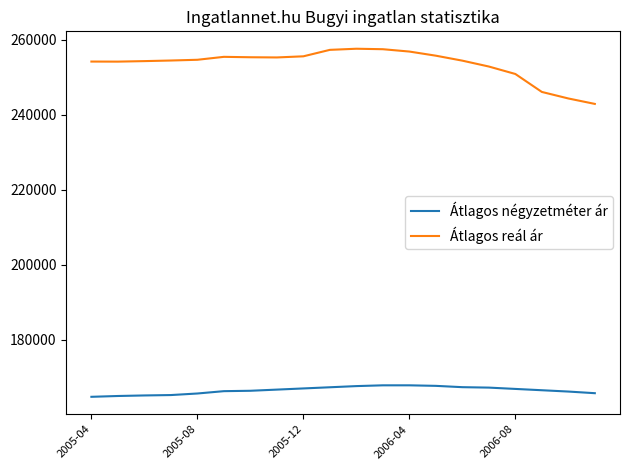

What is the maximum value for Átlagos négyzetméter ár?

167792